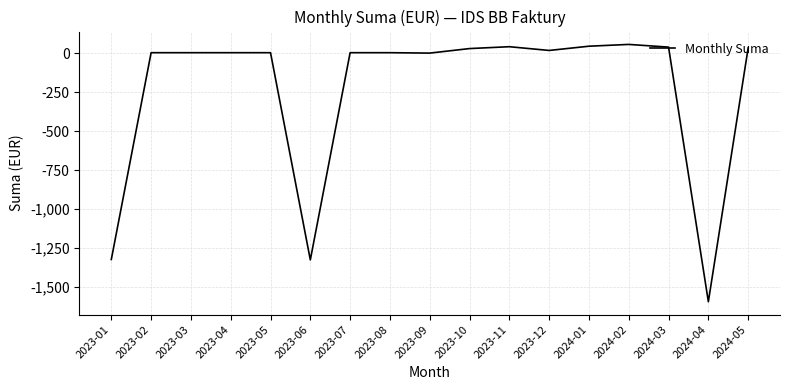

What is the difference between the maximum and minimum values?

1649.3